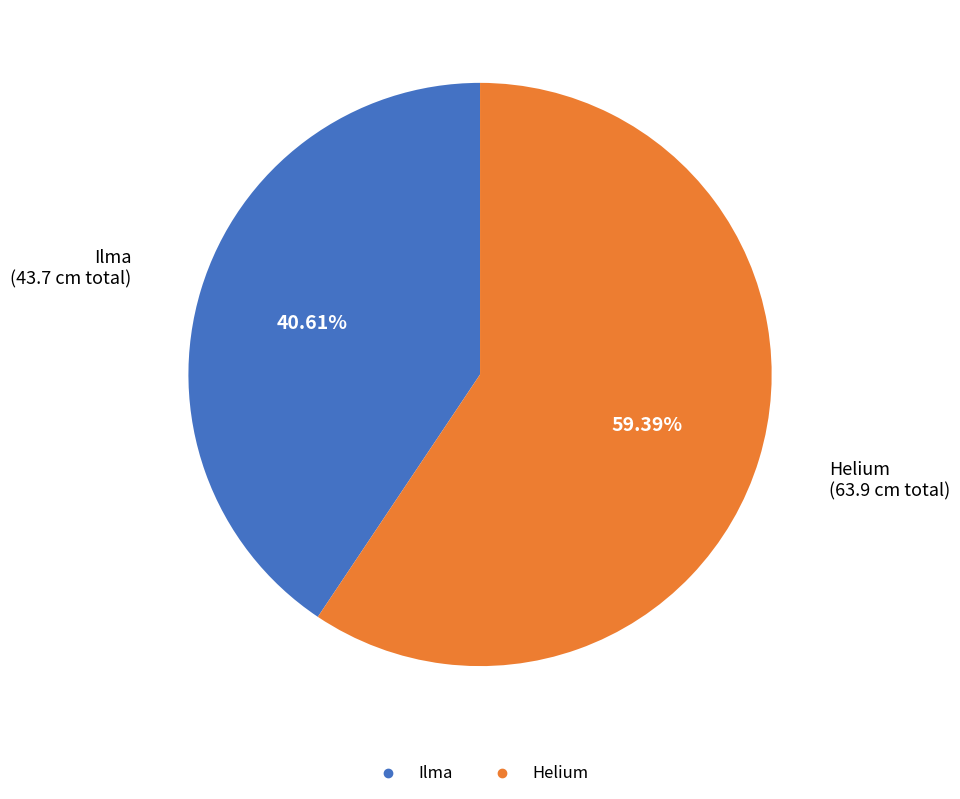

Is there a majority slice in this chart?

Yes